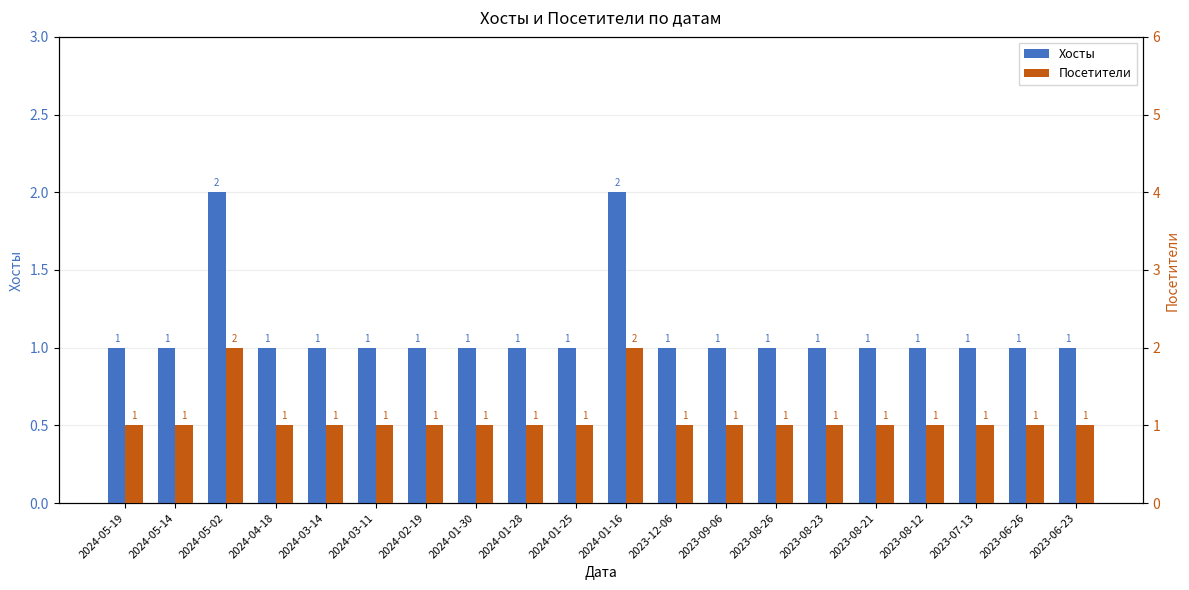

Reading left to right, transcribe all the data shown in this chart.

Хосты: 2024-05-19=1	2024-05-14=1	2024-05-02=2	2024-04-18=1	2024-03-14=1	2024-03-11=1	2024-02-19=1	2024-01-30=1	2024-01-28=1	2024-01-25=1	2024-01-16=2	2023-12-06=1	2023-09-06=1	2023-08-26=1	2023-08-23=1	2023-08-21=1	2023-08-12=1	2023-07-13=1	2023-06-26=1	2023-06-23=1
Посетители: 2024-05-19=1	2024-05-14=1	2024-05-02=2	2024-04-18=1	2024-03-14=1	2024-03-11=1	2024-02-19=1	2024-01-30=1	2024-01-28=1	2024-01-25=1	2024-01-16=2	2023-12-06=1	2023-09-06=1	2023-08-26=1	2023-08-23=1	2023-08-21=1	2023-08-12=1	2023-07-13=1	2023-06-26=1	2023-06-23=1